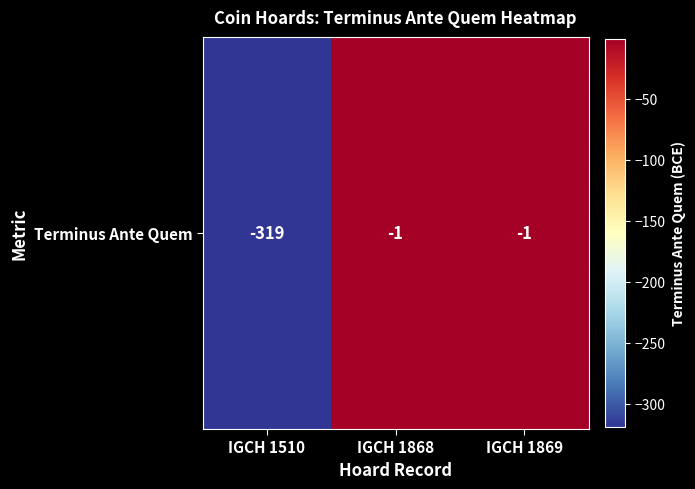

How many data points are less than -1?

1